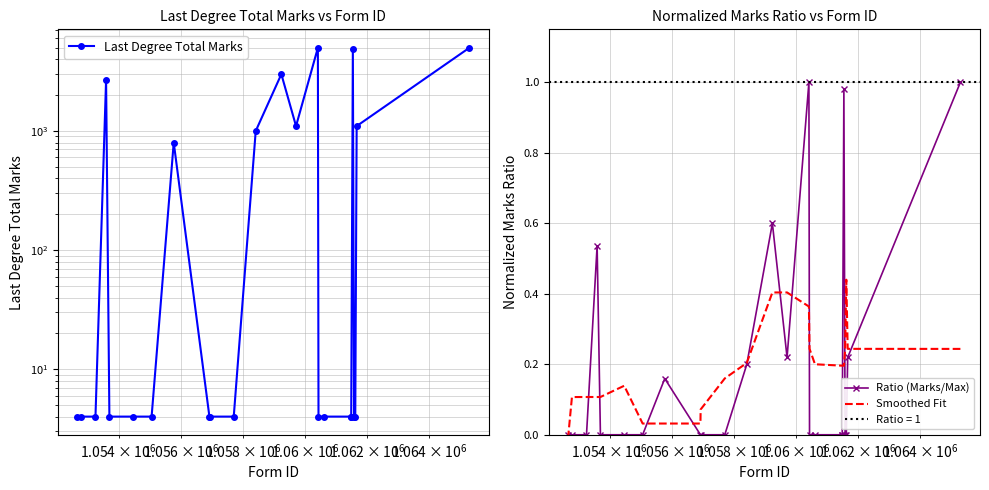

At how many categories does at least one series exceed 3940?

3